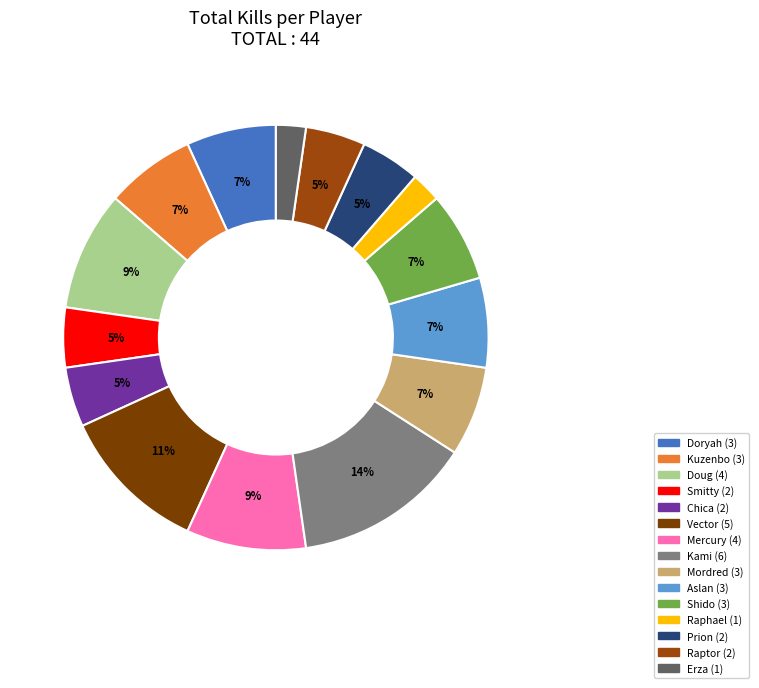

What is the total percentage of Kami and Shido?

21.4%